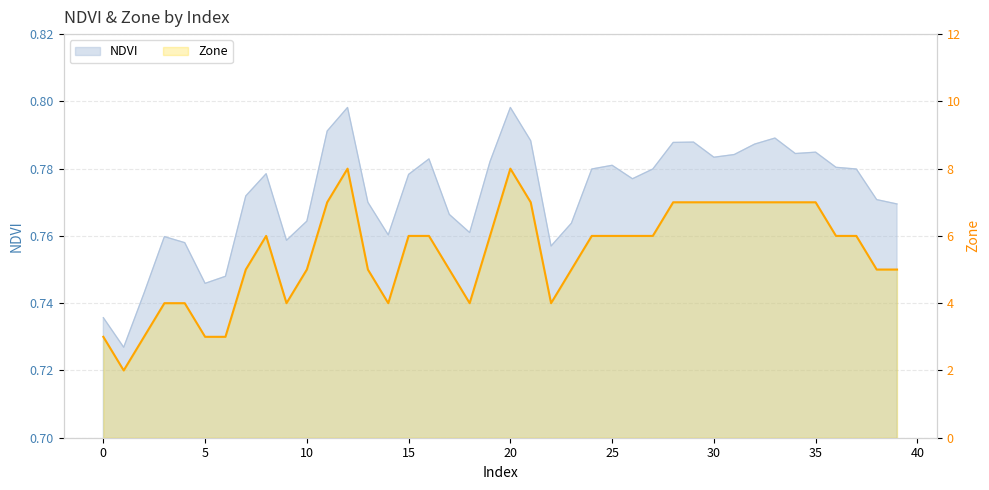

Reading right to left, transcribe all the data shown in this chart.

5	5	6	6	7	7	7	7	7	7	7	7	6	6	6	6	5	4	7	8	6	4	5	6	6	4	5	8	7	5	4	6	5	3	3	4	4	3	2	3